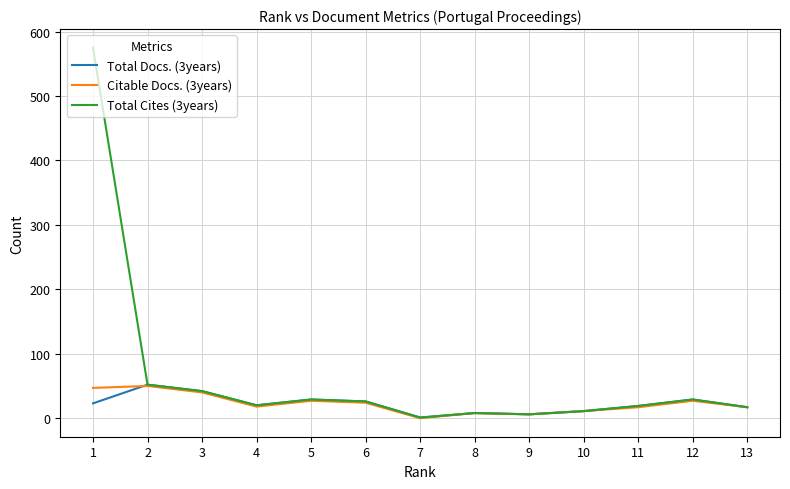

The value of Total Cites (3years) at 6 is 26. True or false?

True